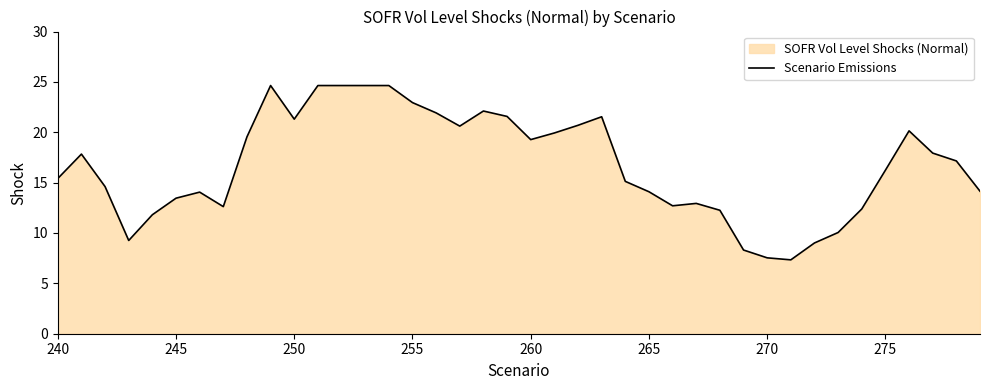

Does the chart display data point markers on the line(s)?

No